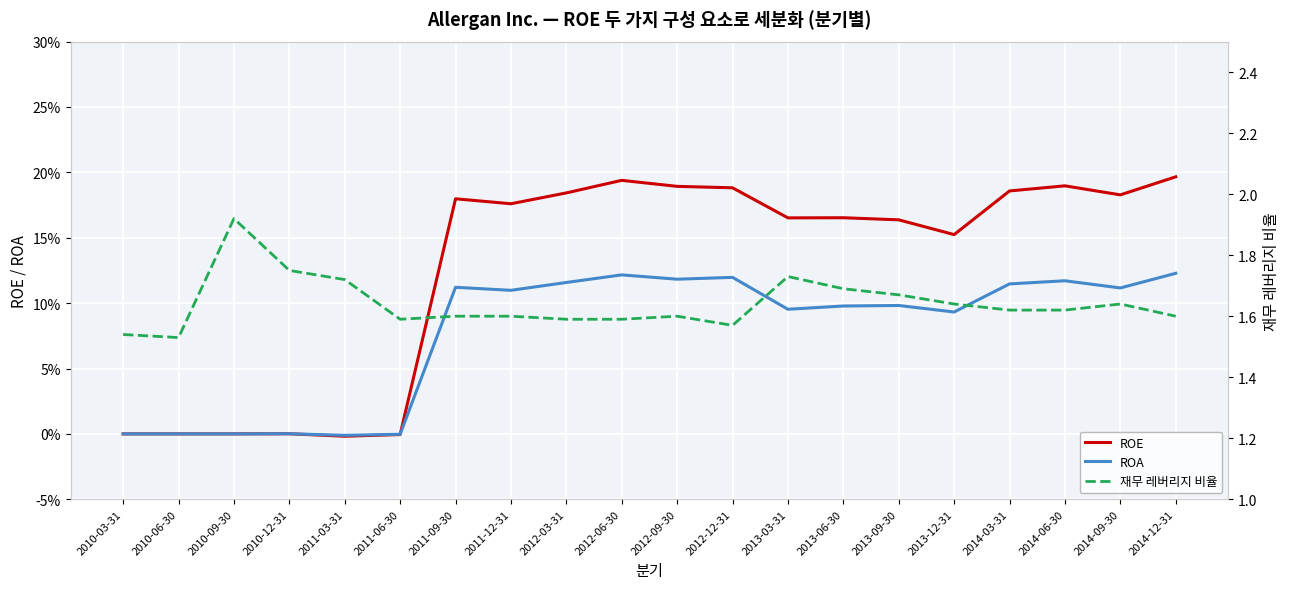

Reading left to right, transcribe all the data shown in this chart.

ROE: 2010-03-31=0.0	2010-06-30=0.0	2010-09-30=0.0	2010-12-31=0.0	2011-03-31=-0.0	2011-06-30=-0.0	2011-09-30=0.2	2011-12-31=0.2	2012-03-31=0.2	2012-06-30=0.2	2012-09-30=0.2	2012-12-31=0.2	2013-03-31=0.2	2013-06-30=0.2	2013-09-30=0.2	2013-12-31=0.2	2014-03-31=0.2	2014-06-30=0.2	2014-09-30=0.2	2014-12-31=0.2
ROA: 2010-03-31=0.0	2010-06-30=0.0	2010-09-30=0.0	2010-12-31=0.0	2011-03-31=-0.0	2011-06-30=-0.0	2011-09-30=0.1	2011-12-31=0.1	2012-03-31=0.1	2012-06-30=0.1	2012-09-30=0.1	2012-12-31=0.1	2013-03-31=0.1	2013-06-30=0.1	2013-09-30=0.1	2013-12-31=0.1	2014-03-31=0.1	2014-06-30=0.1	2014-09-30=0.1	2014-12-31=0.1
재무 레버리지 비율: 2010-03-31=1.5	2010-06-30=1.5	2010-09-30=1.9	2010-12-31=1.8	2011-03-31=1.7	2011-06-30=1.6	2011-09-30=1.6	2011-12-31=1.6	2012-03-31=1.6	2012-06-30=1.6	2012-09-30=1.6	2012-12-31=1.6	2013-03-31=1.7	2013-06-30=1.7	2013-09-30=1.7	2013-12-31=1.6	2014-03-31=1.6	2014-06-30=1.6	2014-09-30=1.6	2014-12-31=1.6